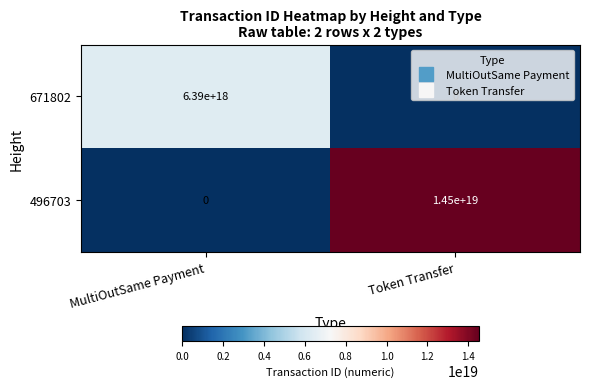

True or false: 496703 has a value of 14500000000000000000 at Token Transfer.

True